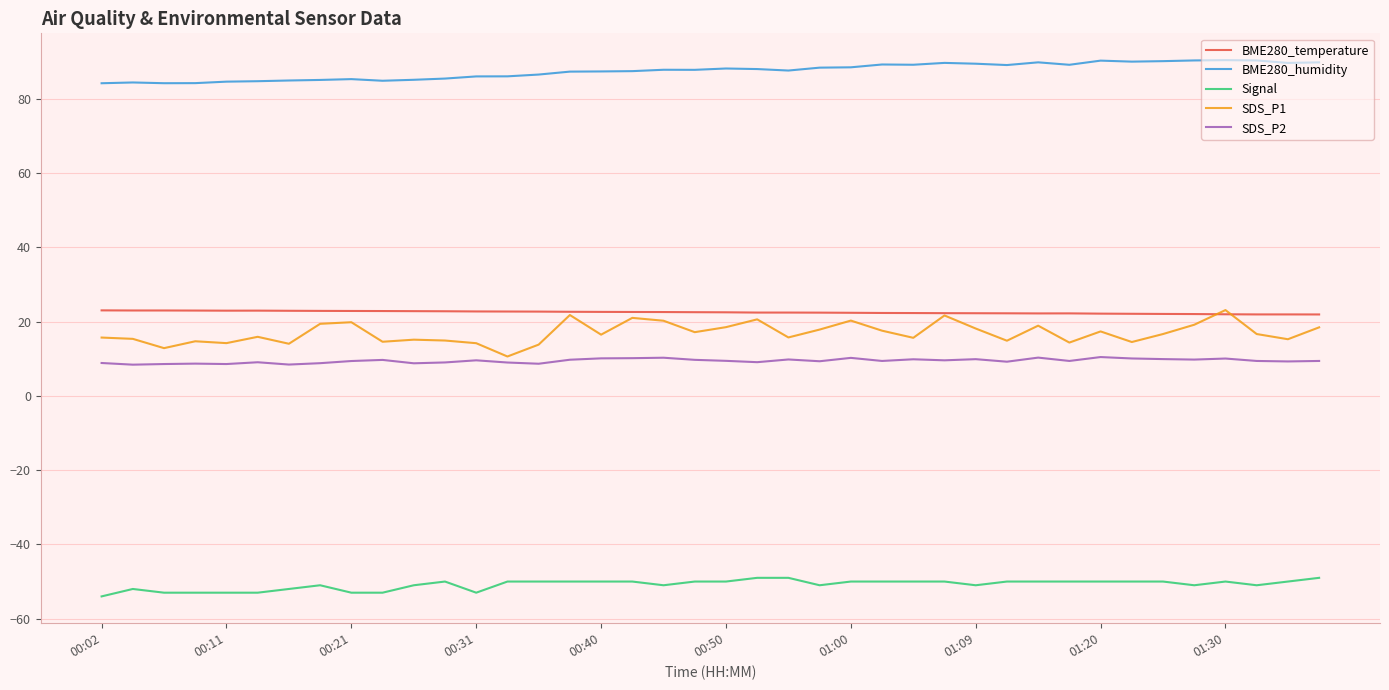

After their last crossing, which series has the higher values: BME280_temperature or SDS_P1?

BME280_temperature